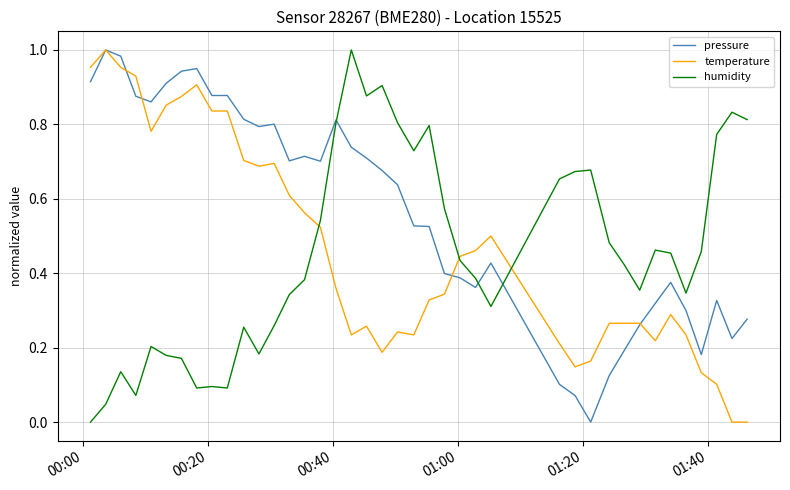

How many times do humidity and temperature cross each other?

3